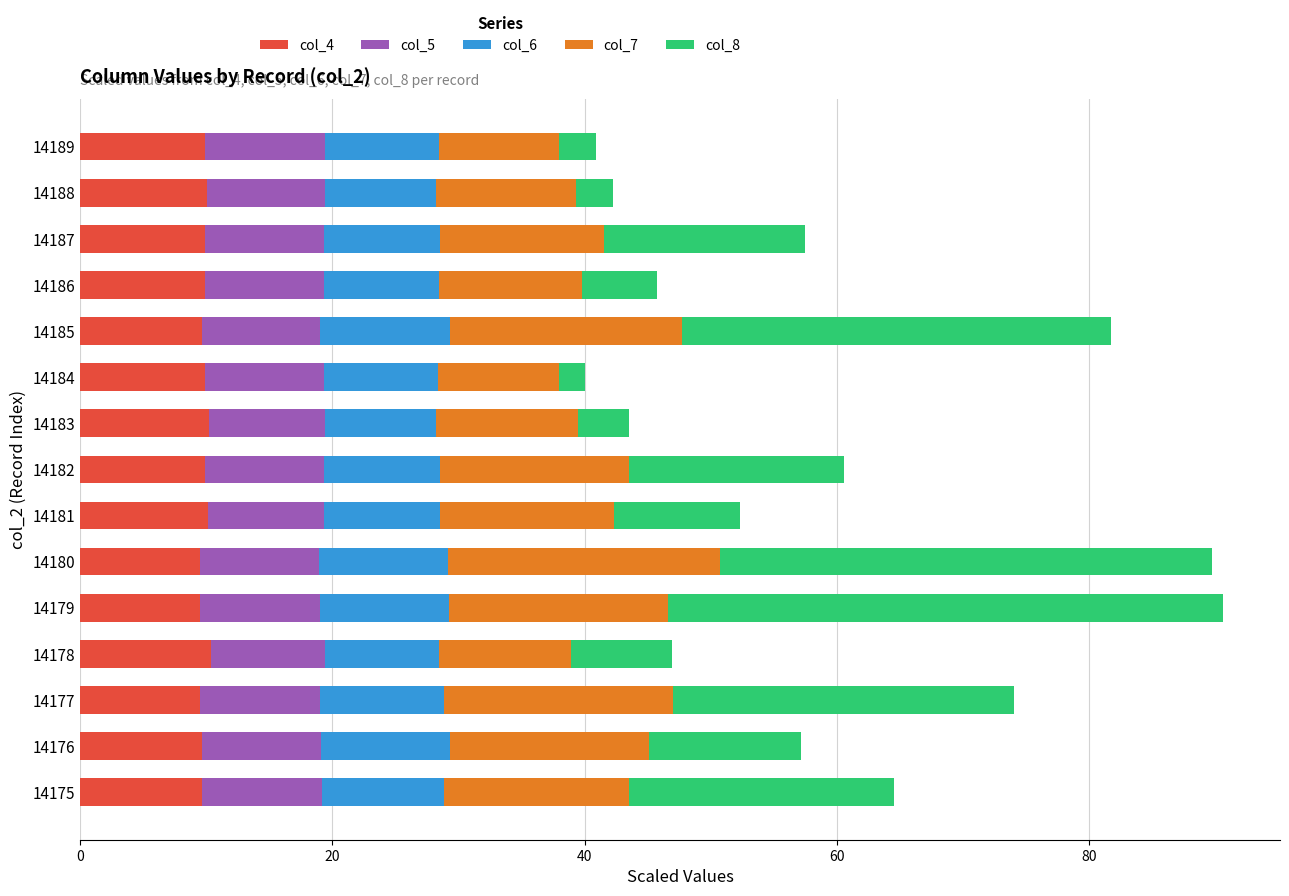

What is the maximum value for col_4?

10.3